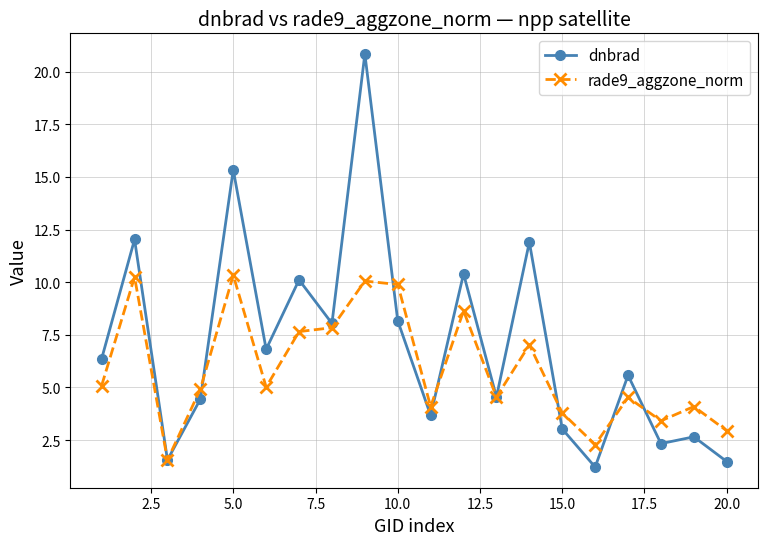

How many data points does each series have?

20